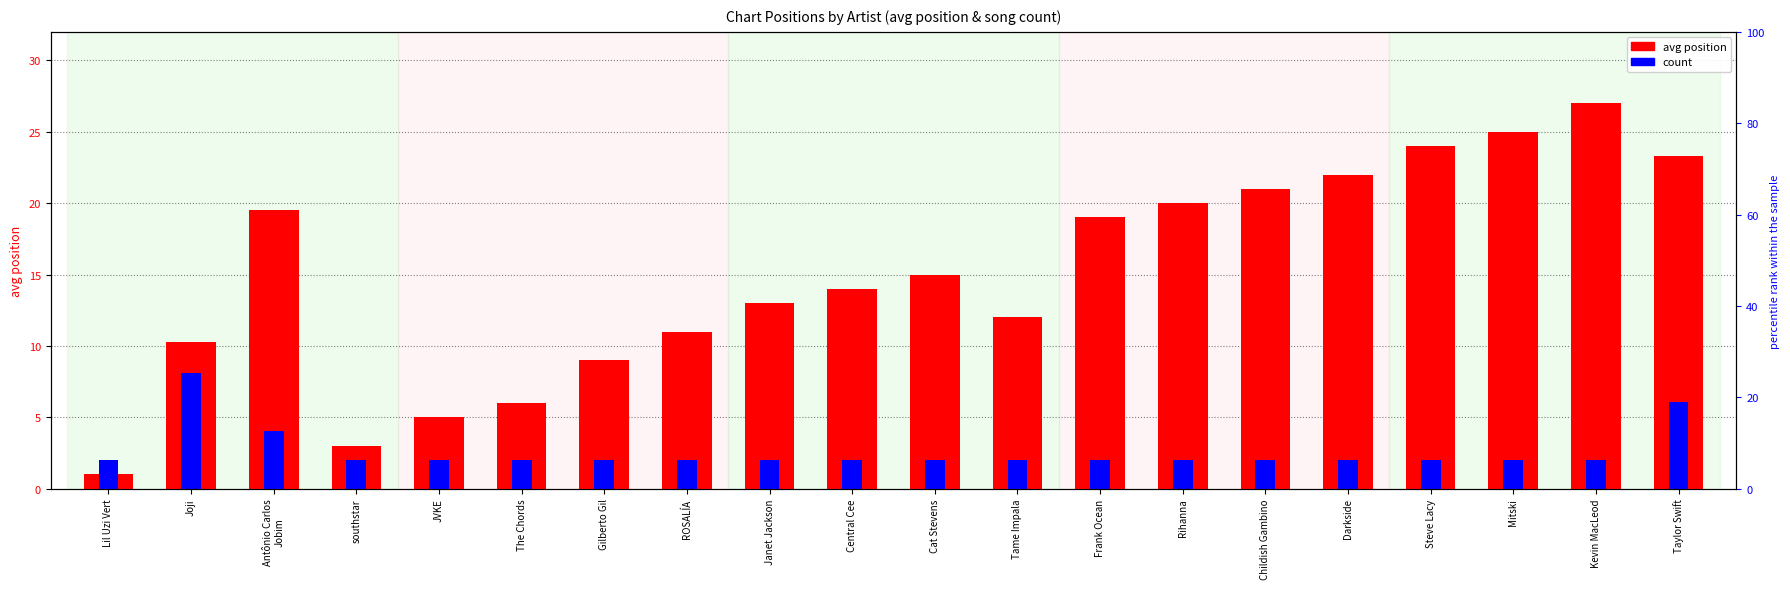

What is the average value of the count series?

2.6